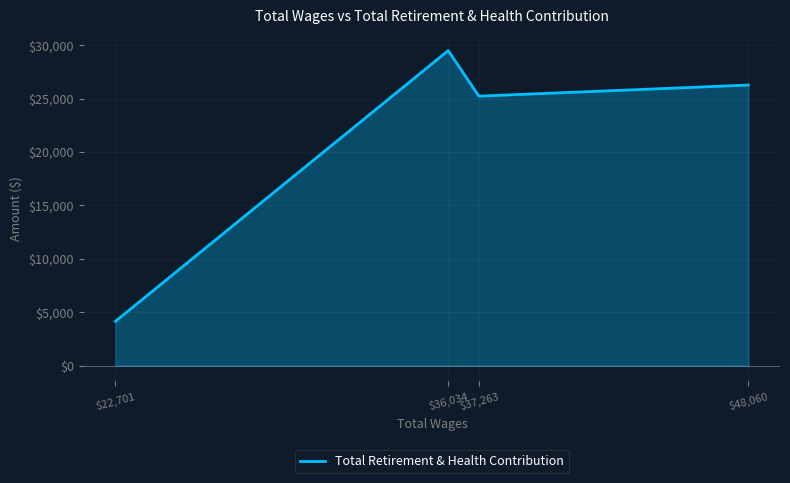

What is the approximate value at $48,060, to the nearest 10?

26270